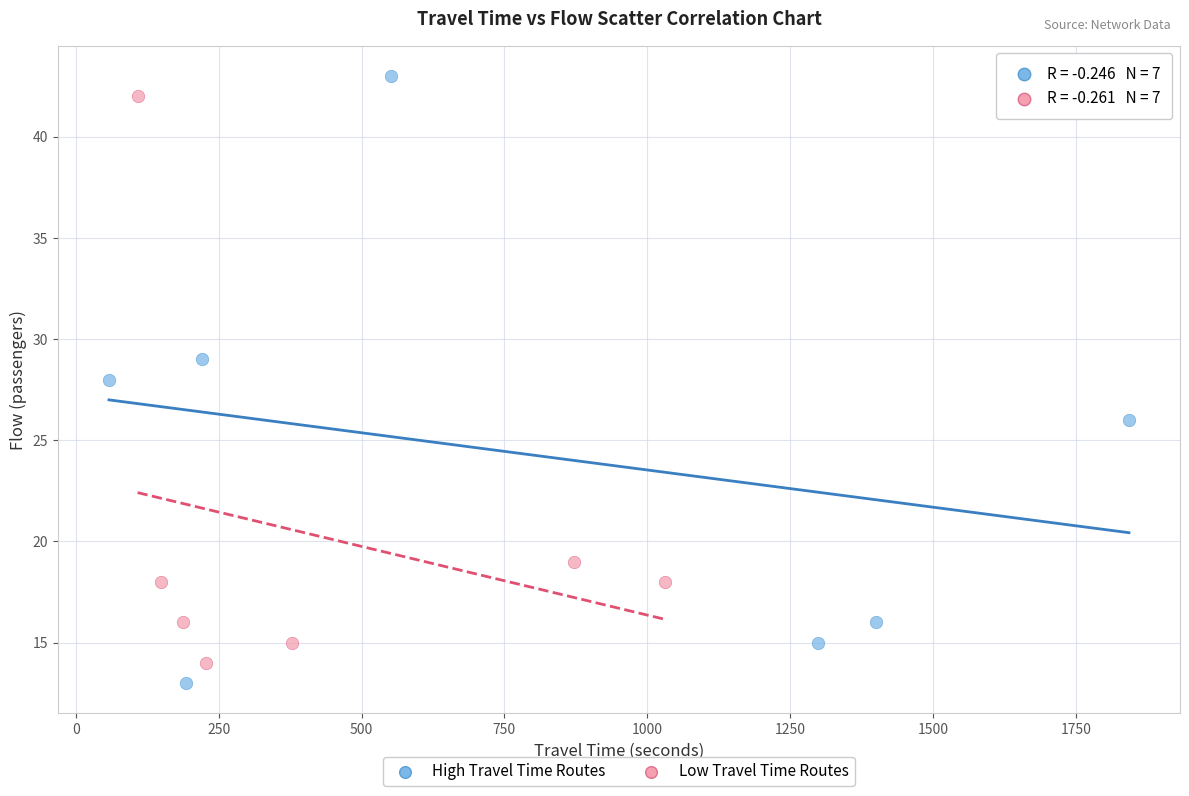

Which series contains the highest Y value?

High Travel Time Routes